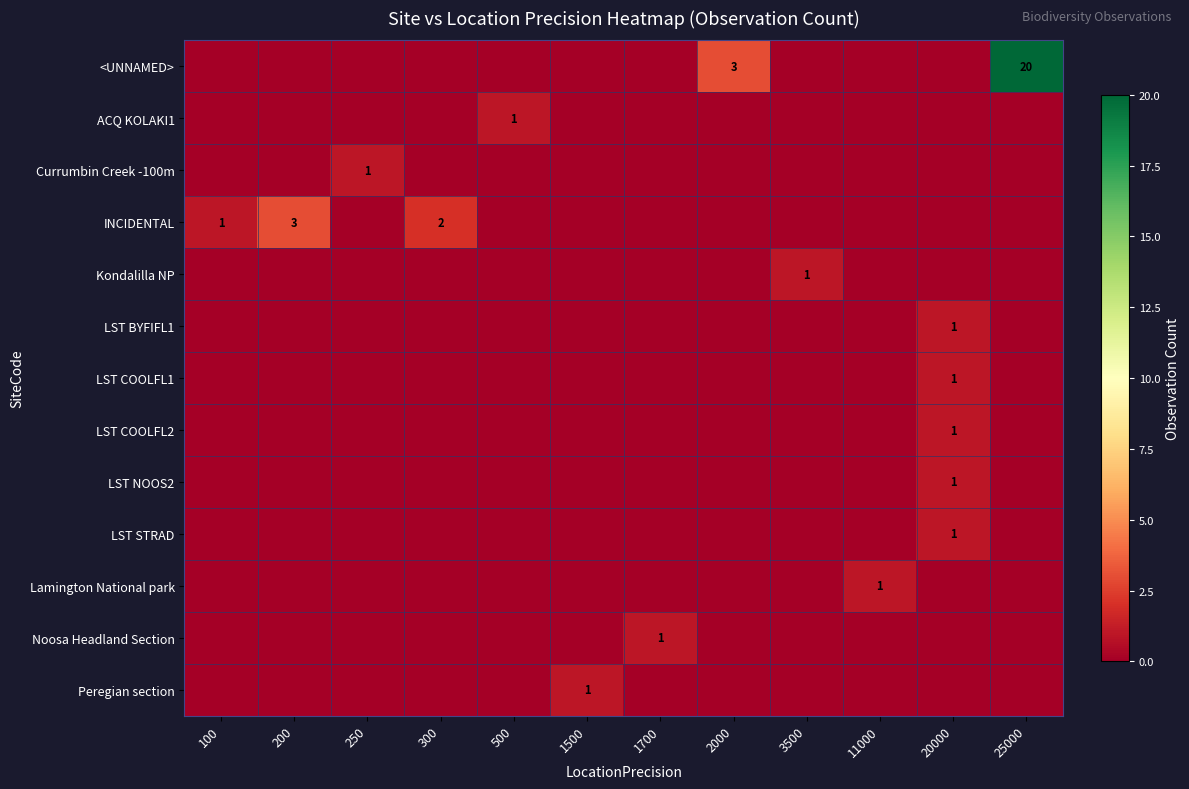

Which series changed the most between 1700 and 11000?

Lamington National park